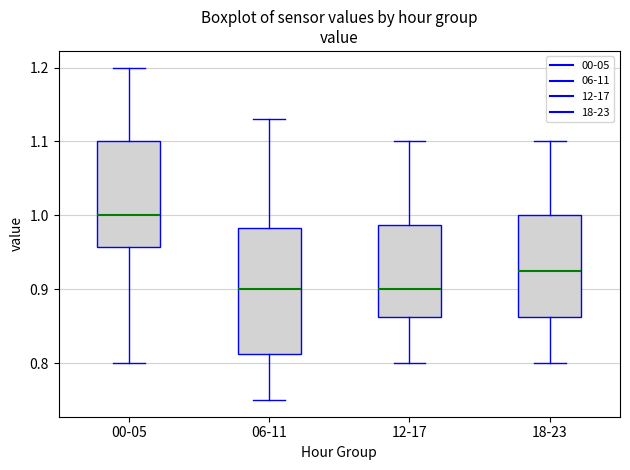

Which box has the highest median line?

00-05